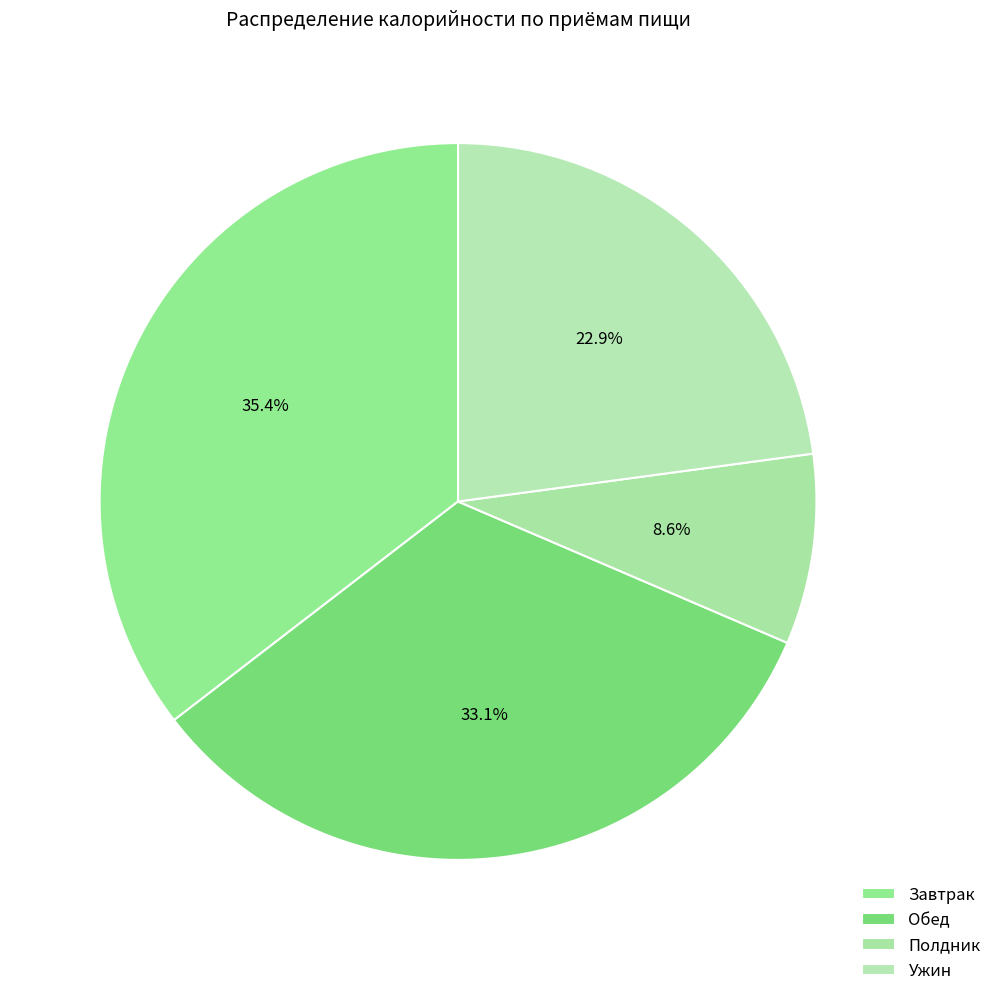

Does Завтрак account for over 50% of the chart?

No